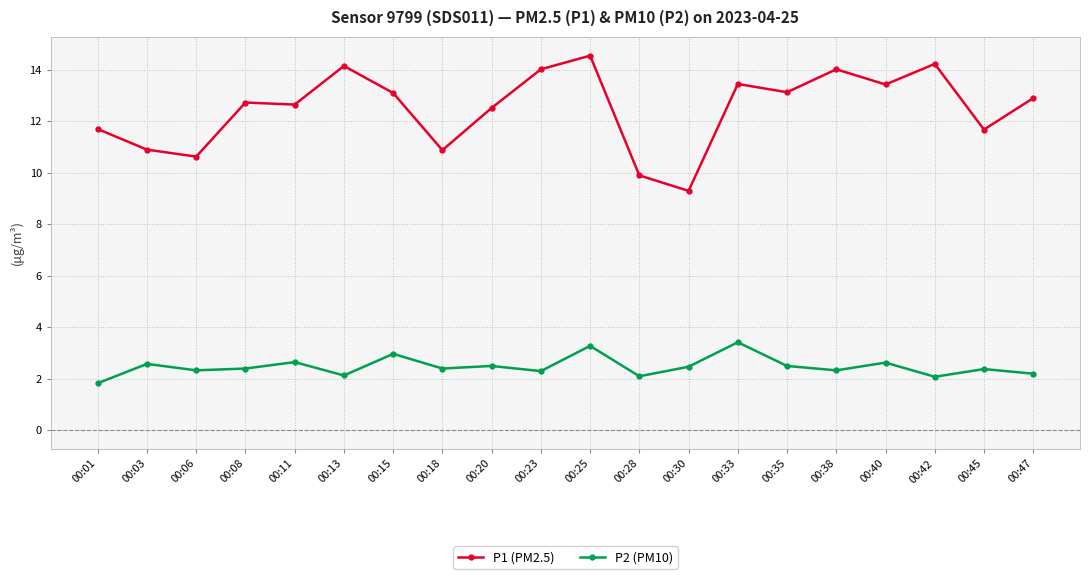

Rank the series at 00:20 from highest to lowest value.

P1 (PM2.5), P2 (PM10)